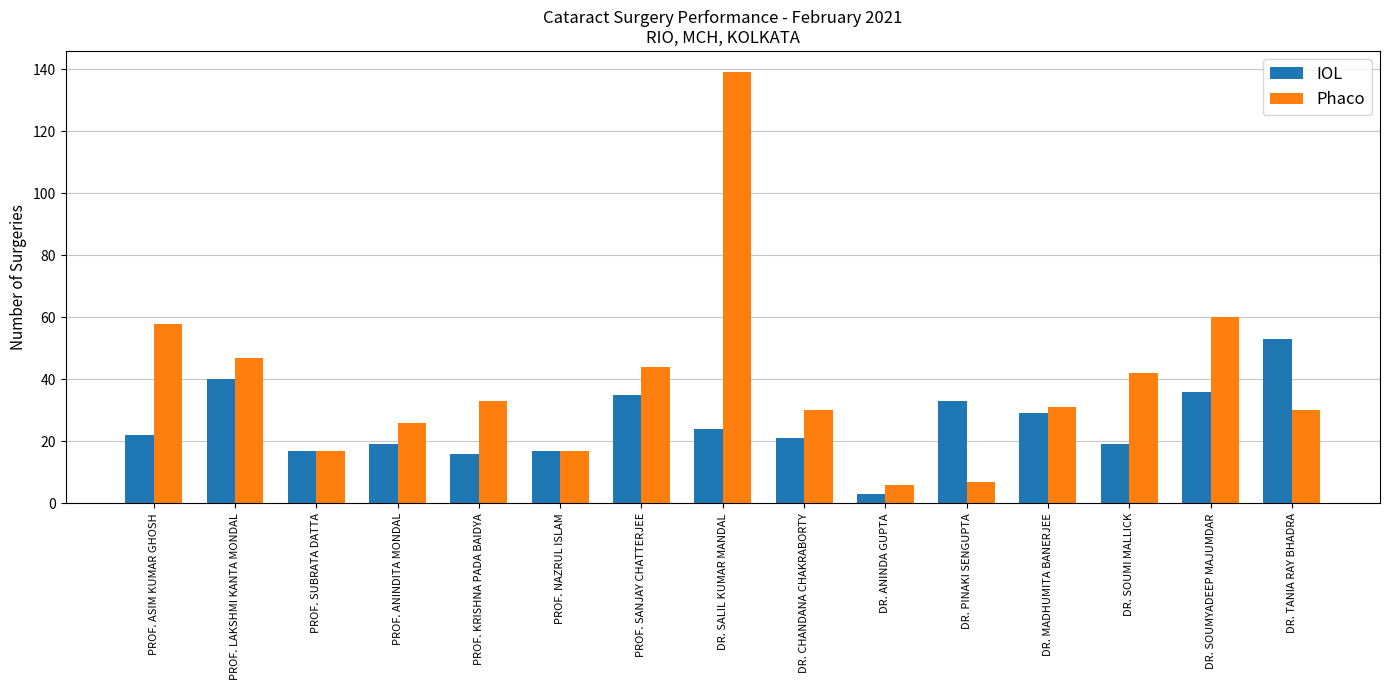

How many categories are shown in the chart?

15